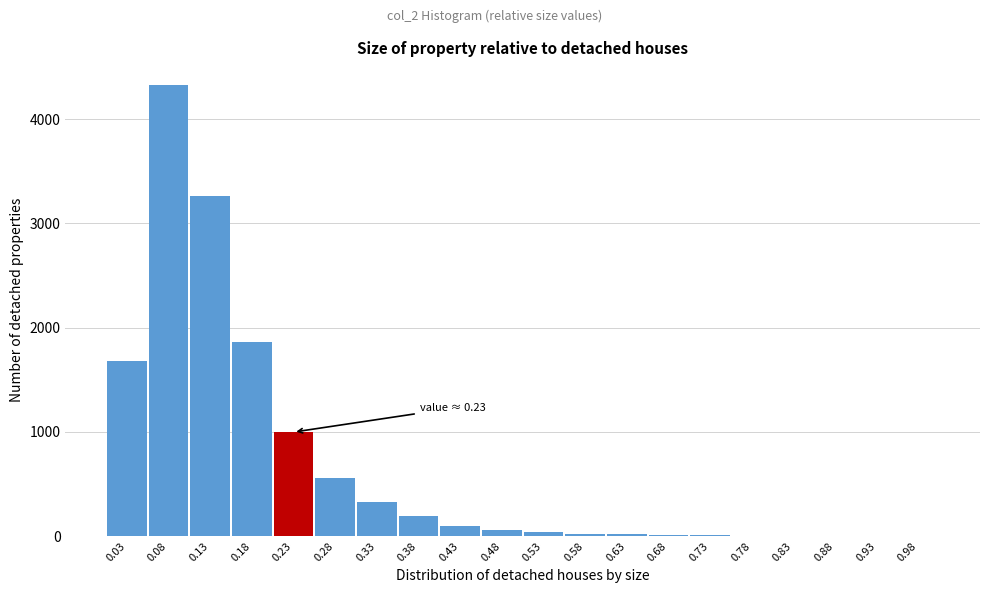

Over which range of the x-axis is the bar tallest?

0.060 to 0.110